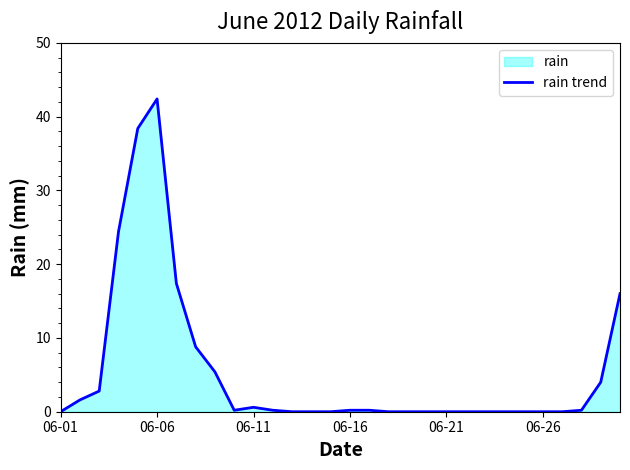

What is the maximum value shown in the chart?

42.4